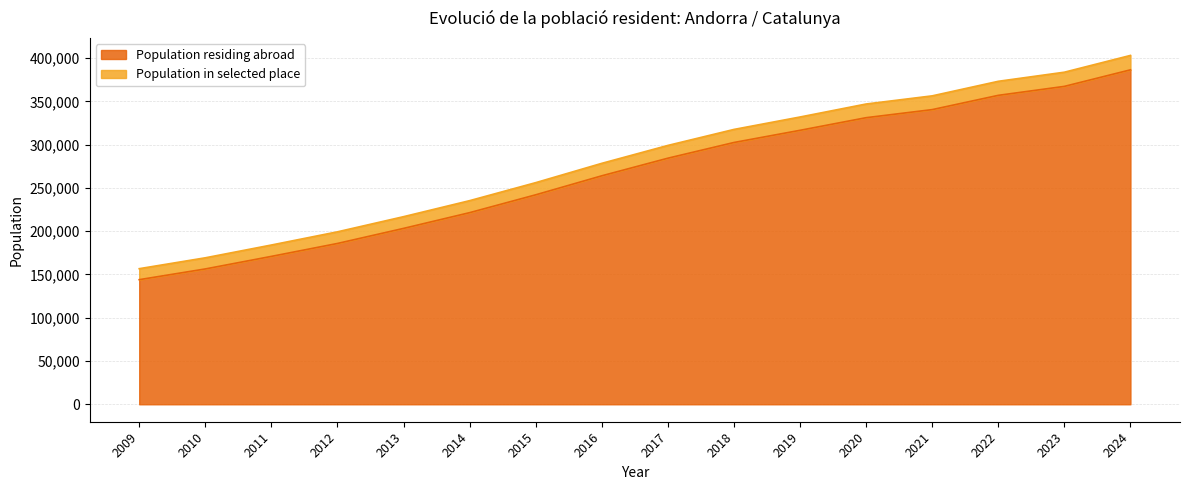

What is the sum of all Population residing abroad values?

4274022